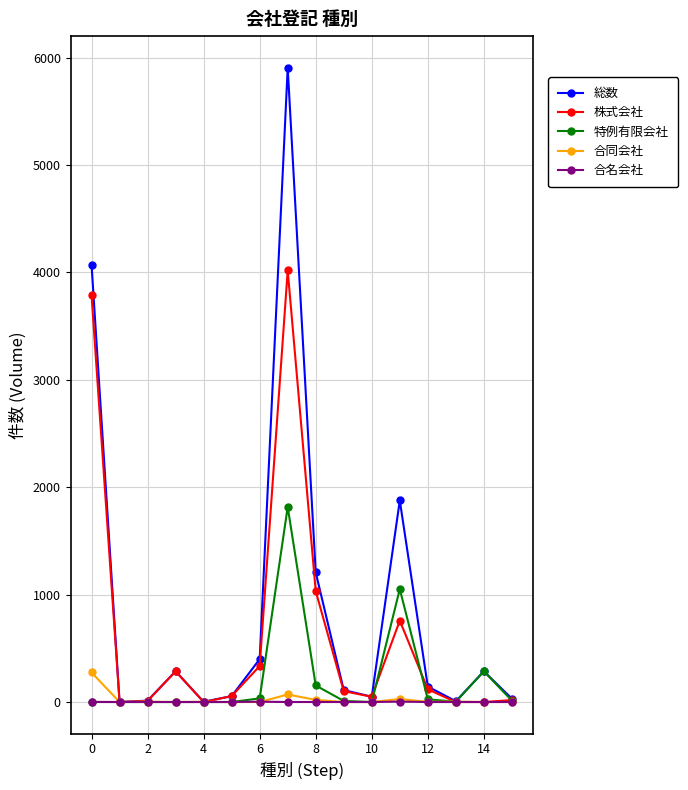

What is the maximum value shown in the chart?

5904